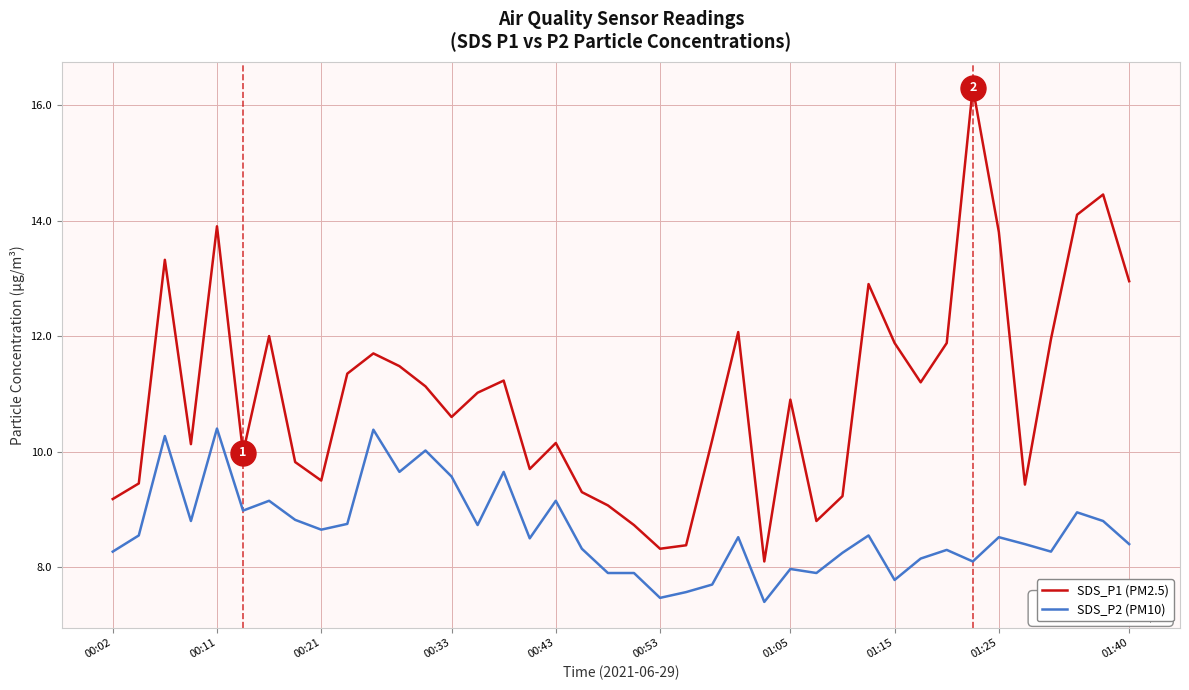

What is the lowest value of the SDS_P1 (PM2.5) series?

8.1